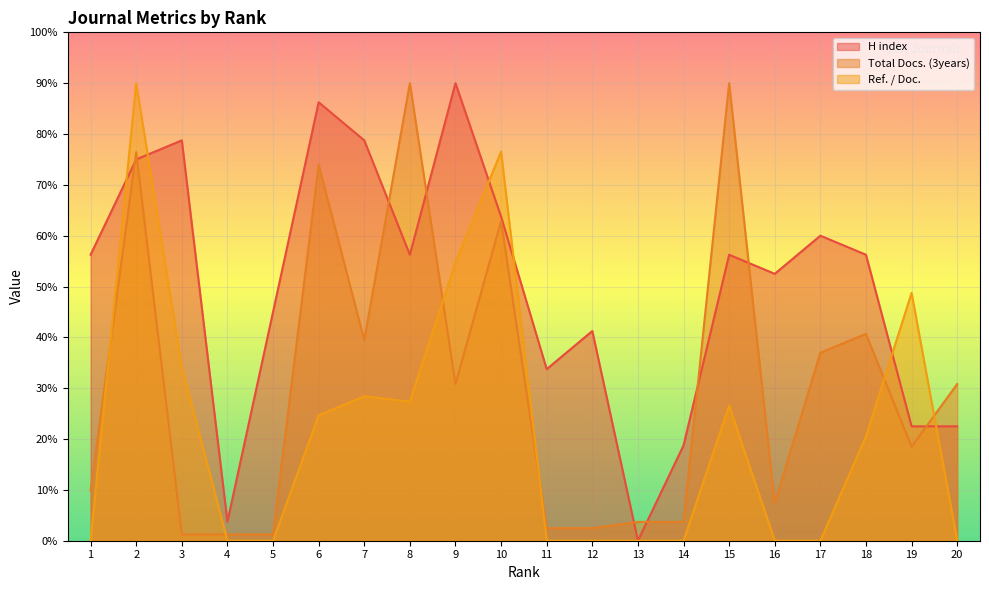

The H index series shows 8.5 at 19. True or false?

False